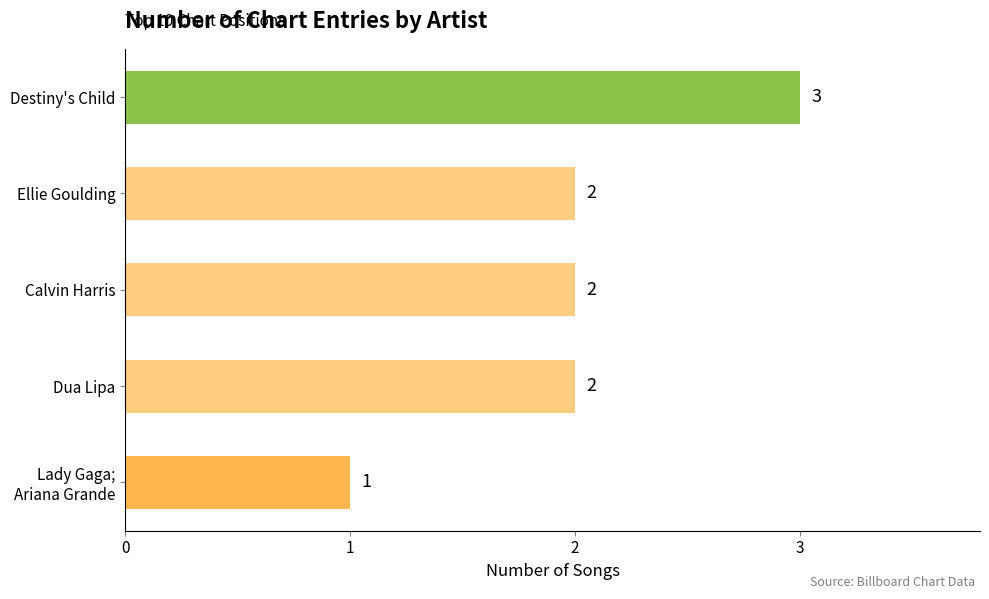

What is the maximum value shown in the chart?

3